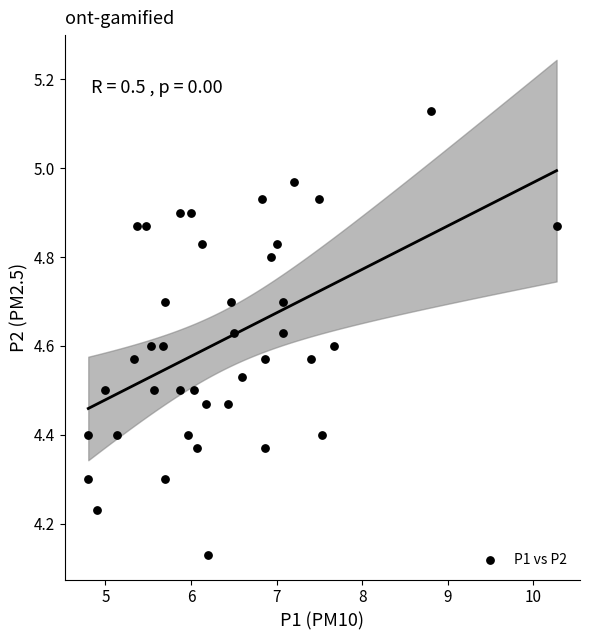

What is the range of Y values (max minus min)?

1.0